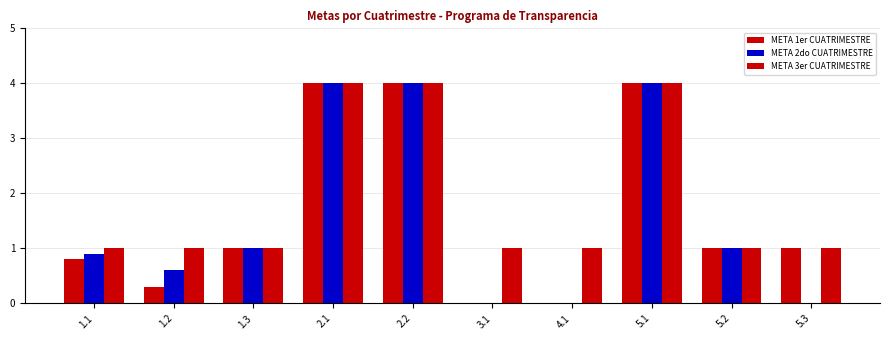

Rank the series by their maximum value, from lowest to highest.

META 1er CUATRIMESTRE, META 2do CUATRIMESTRE, META 3er CUATRIMESTRE